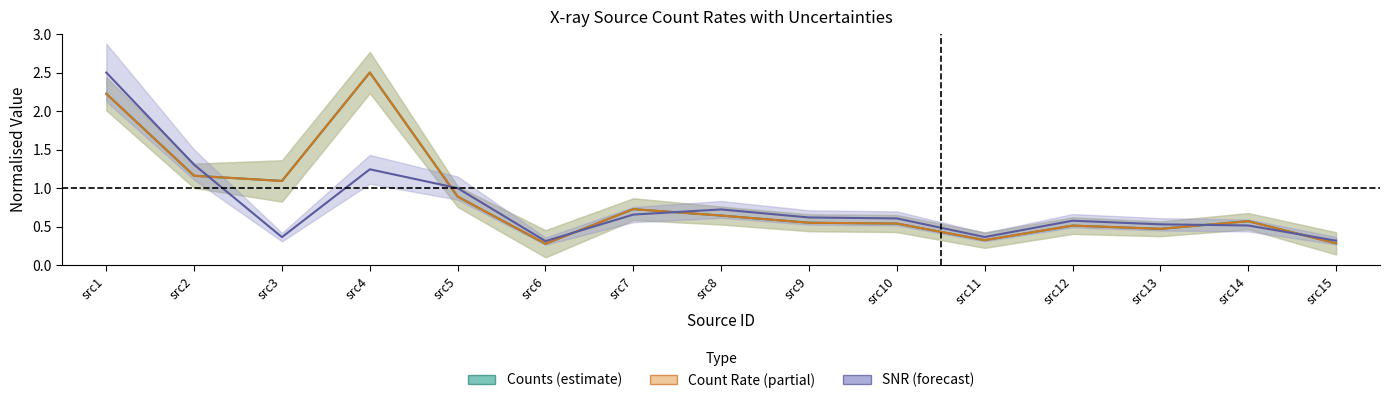

What is the sum of all cnts values?

12.8